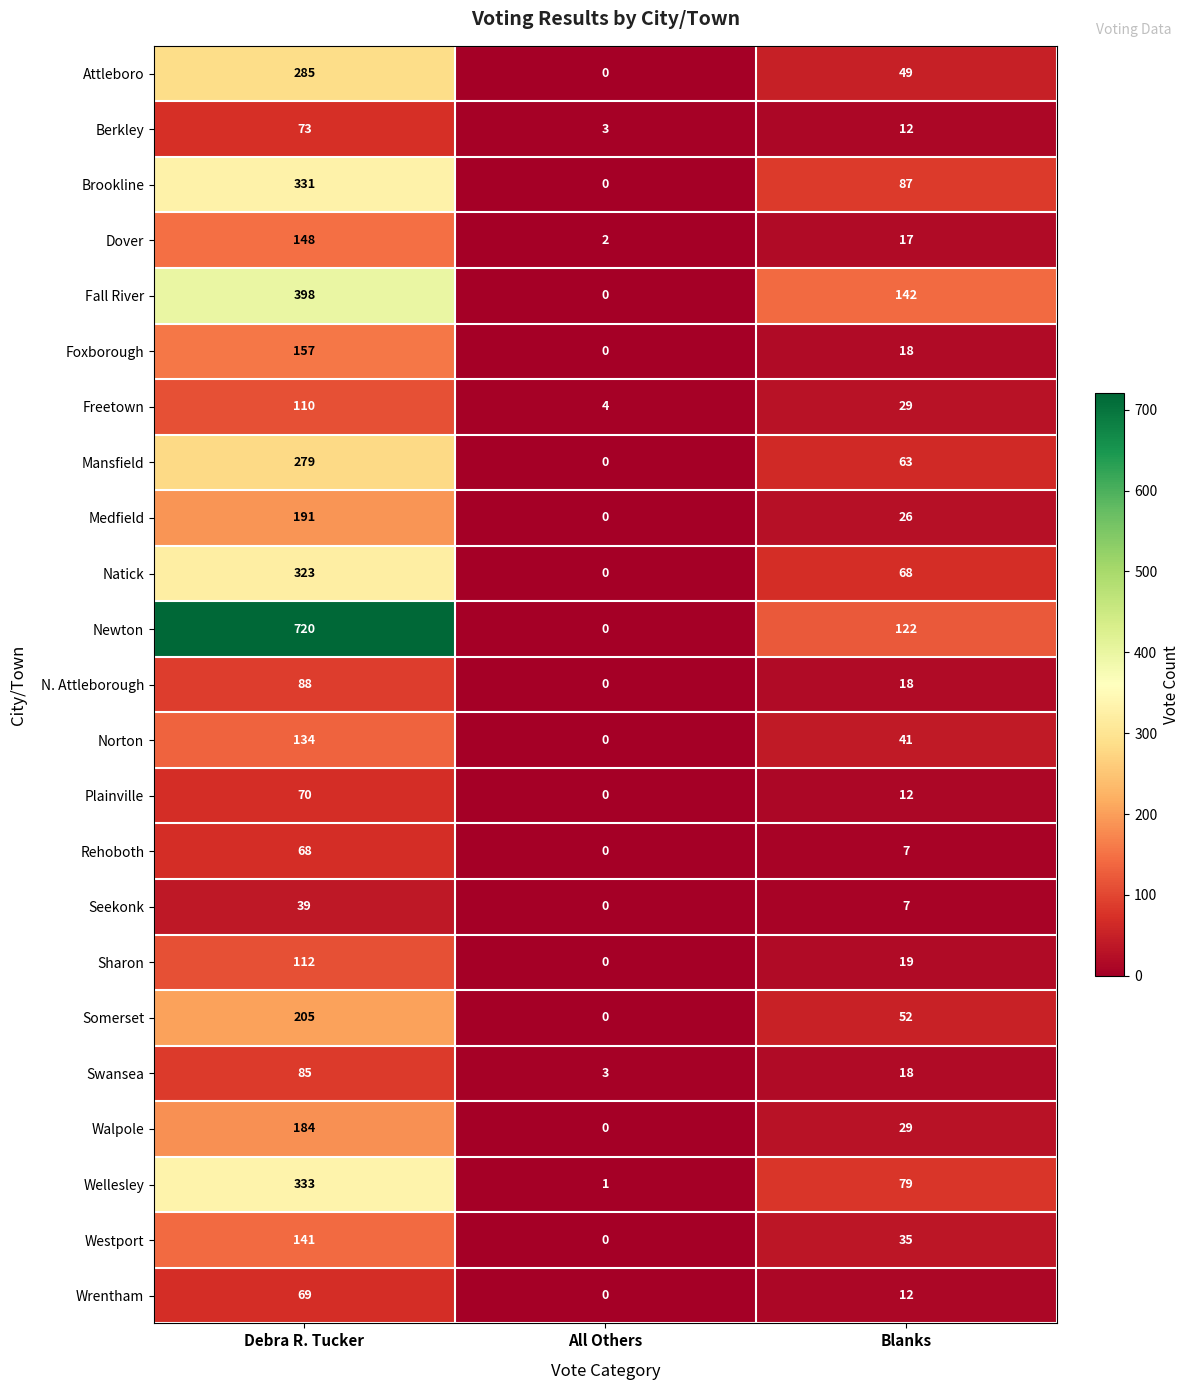

At which label is Swansea closest to 44?

Blanks